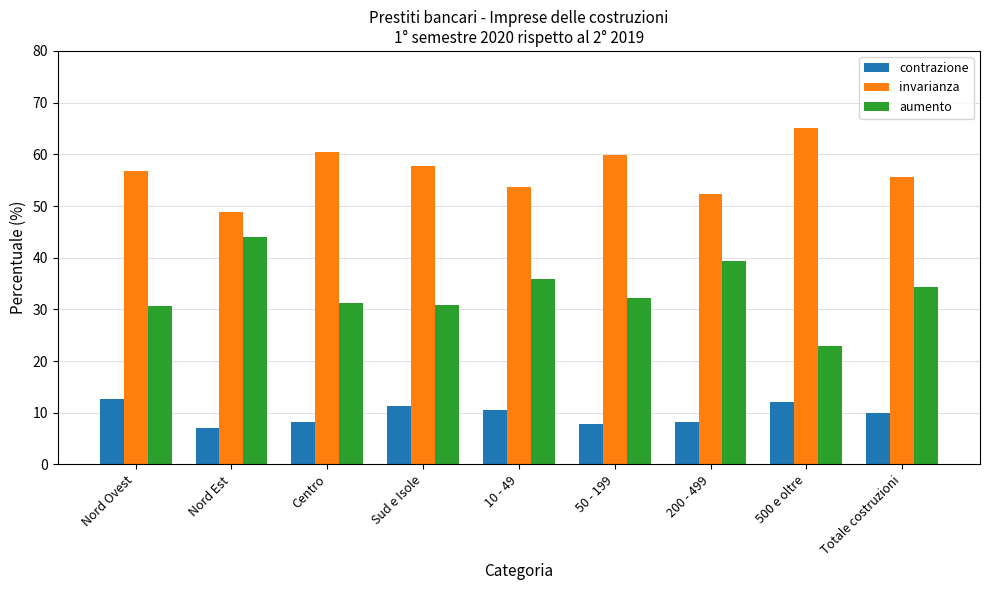

What is the sum of all aumento values?

301.6